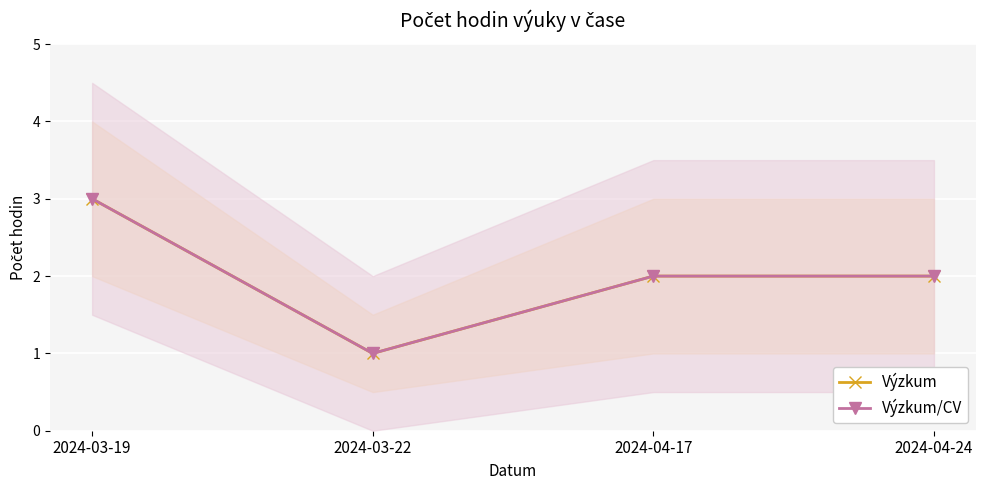

What is the value of the Výzkum/CV point at the 2nd from the left?

1